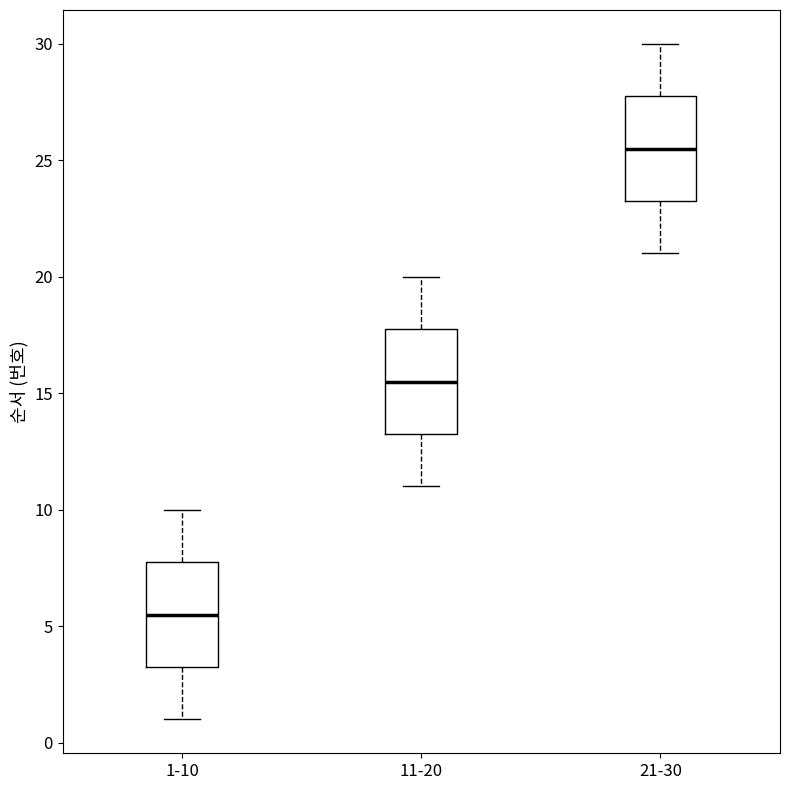

Reading left to right, read every box against the y-axis: the position of its median line, the range the box covers, and the ends of its whiskers. The values are not printed on the chart, so give them approximately, as read against the axis.

1-10: median 5.5, box 3.5 to 8.0, whiskers 1.0 to 10.0
11-20: median 15.5, box 13.5 to 18.0, whiskers 11.0 to 20.0
21-30: median 25.5, box 23.5 to 28.0, whiskers 21.0 to 30.0